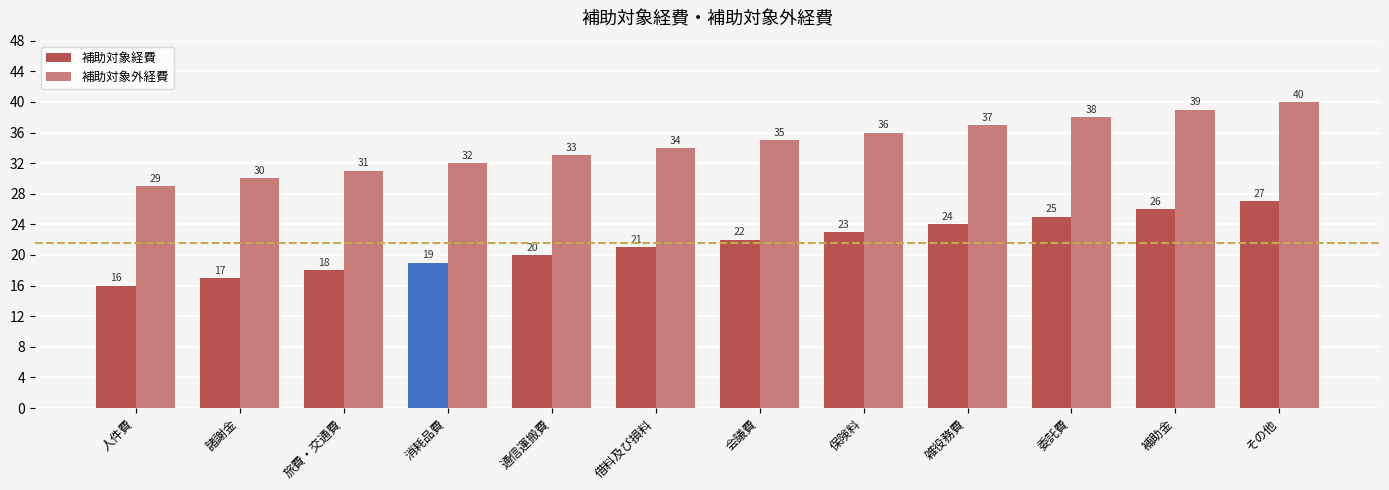

How many bars are there in total?

24